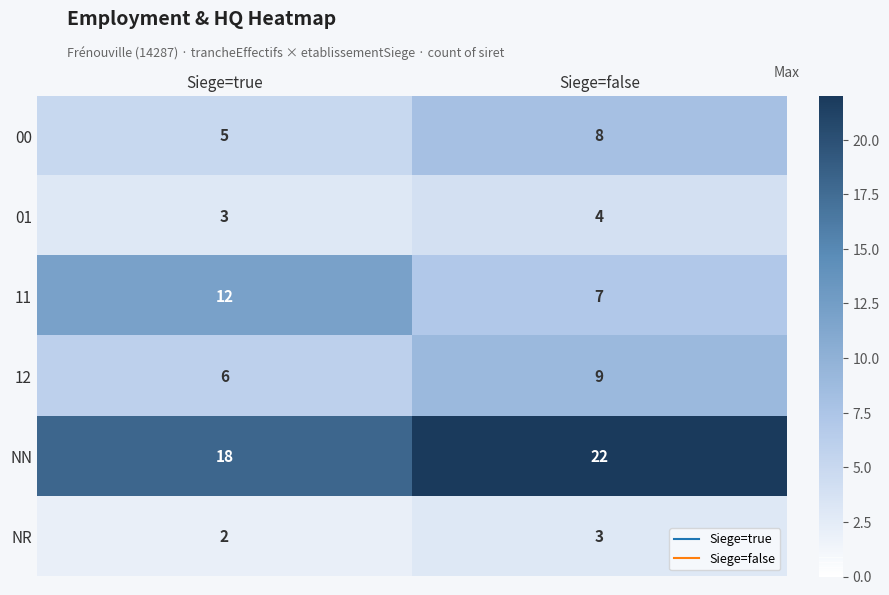

The NR series shows 0 at Siege=true. True or false?

False